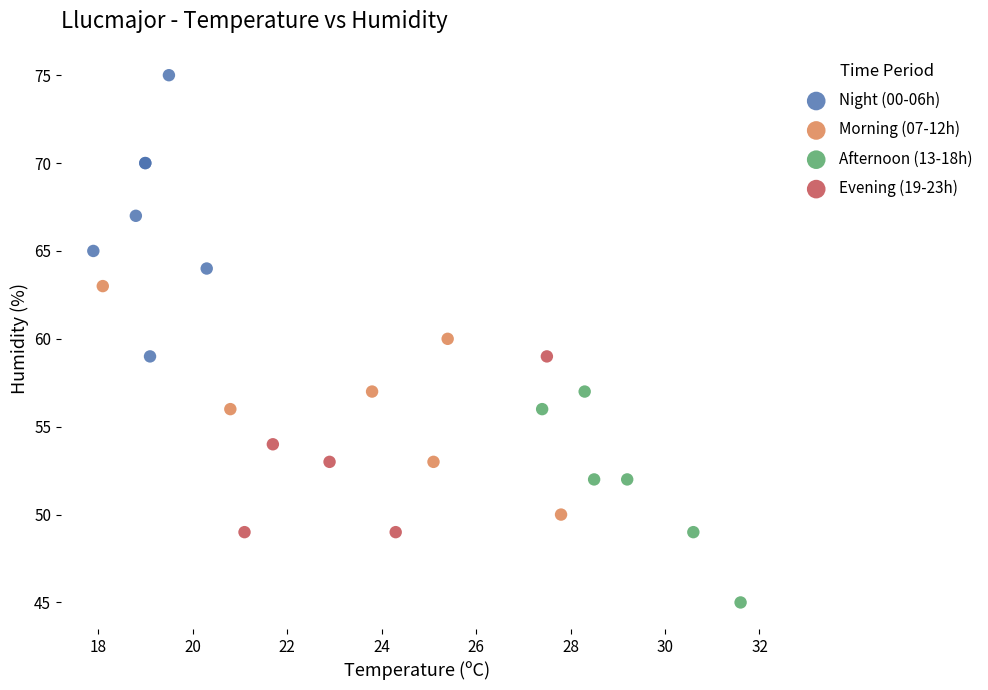

Which series reaches the maximum Y coordinate?

Night (00-06h)